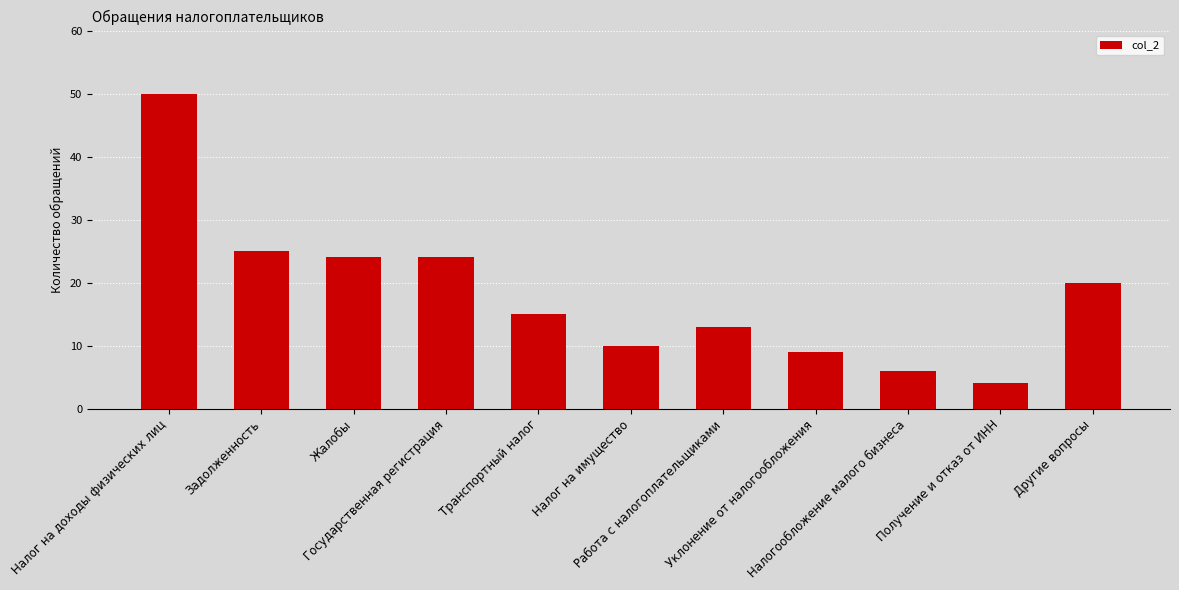

What is the difference between the maximum and second lowest values?

44